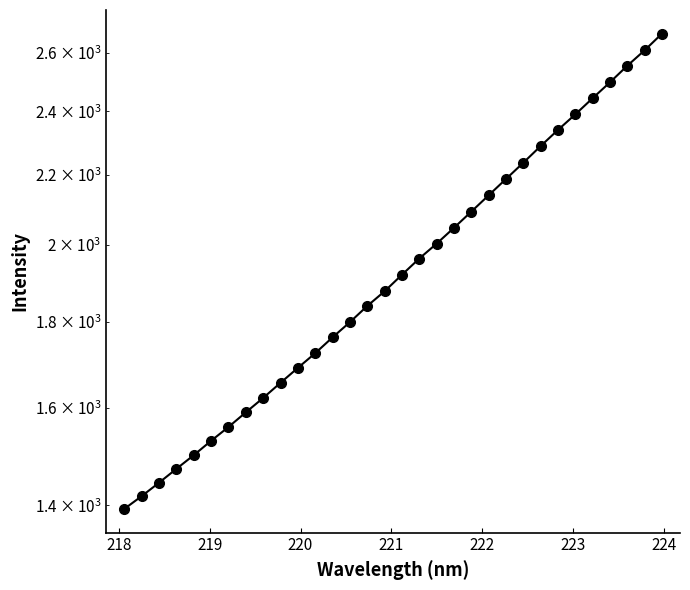

What is the minimum value shown in the chart?

1393.2